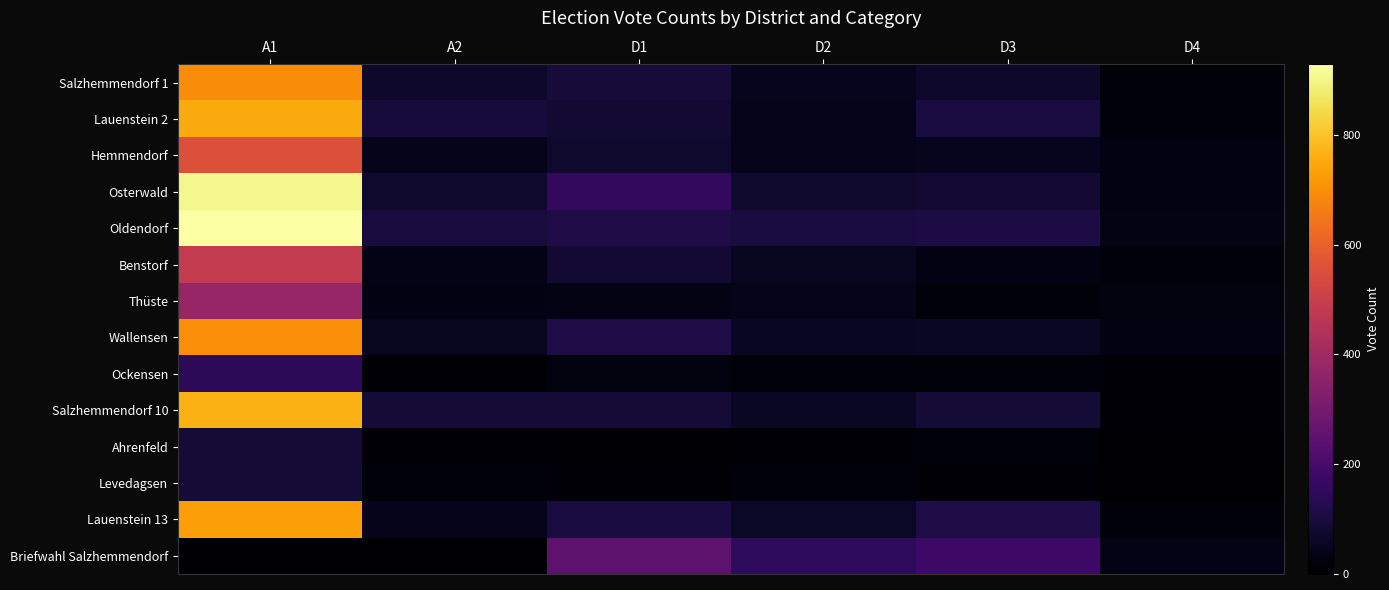

Between A1 and D4, which series saw the biggest shift?

Oldendorf